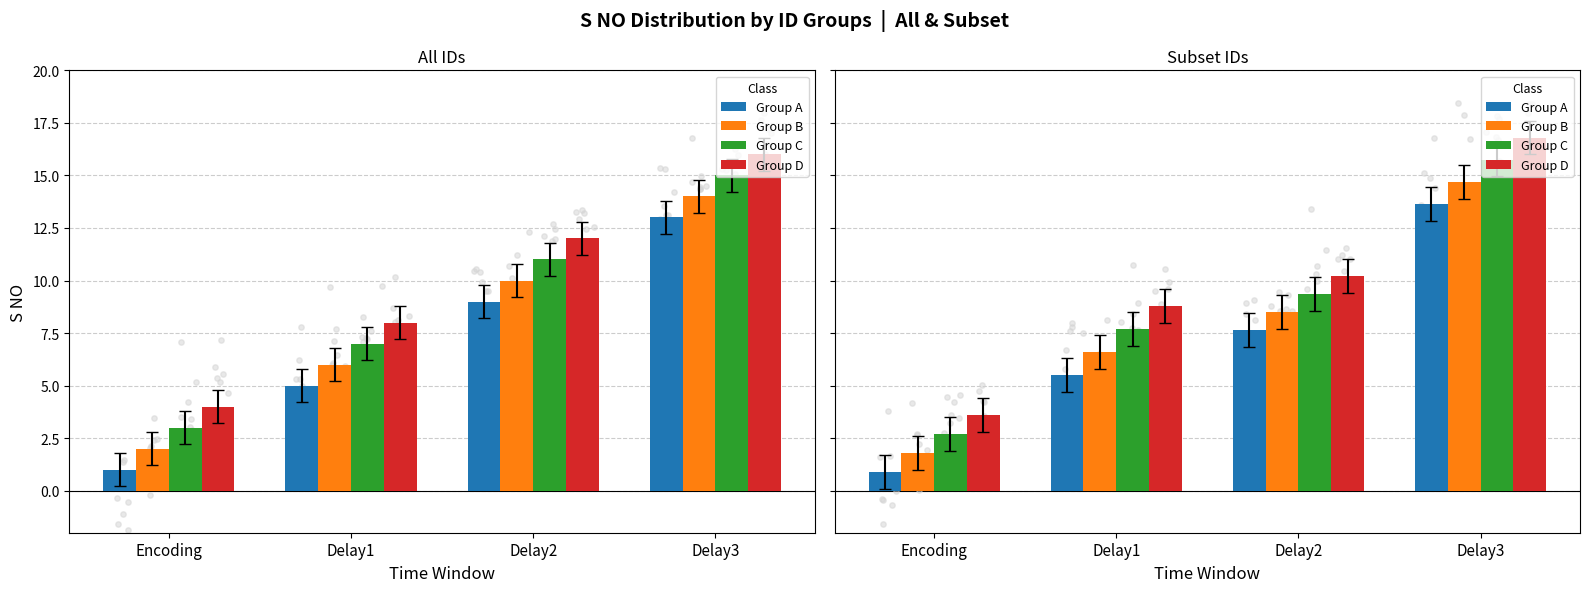

What is the total value across all series at Delay3?

60.9